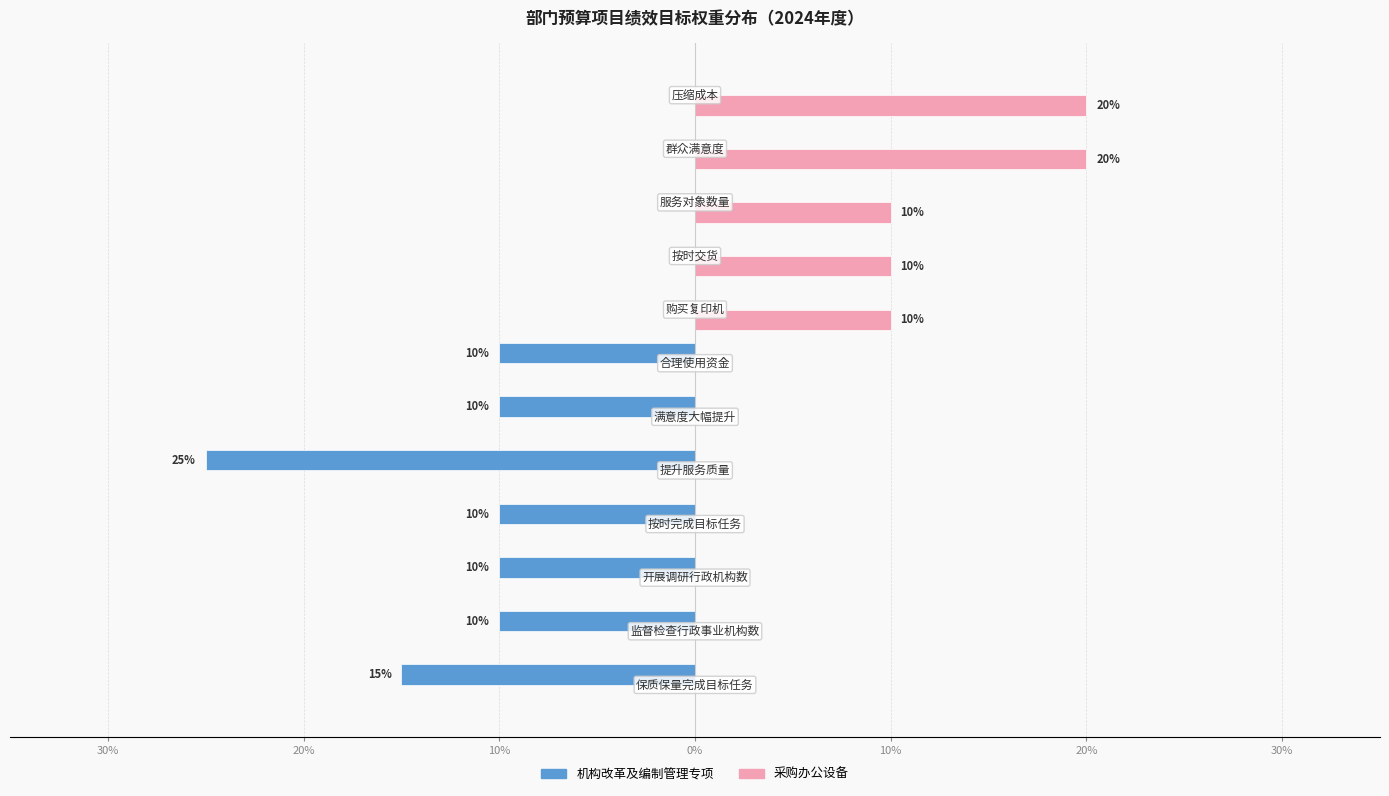

Which series has the widest spread of values?

机构改革及编制管理专项